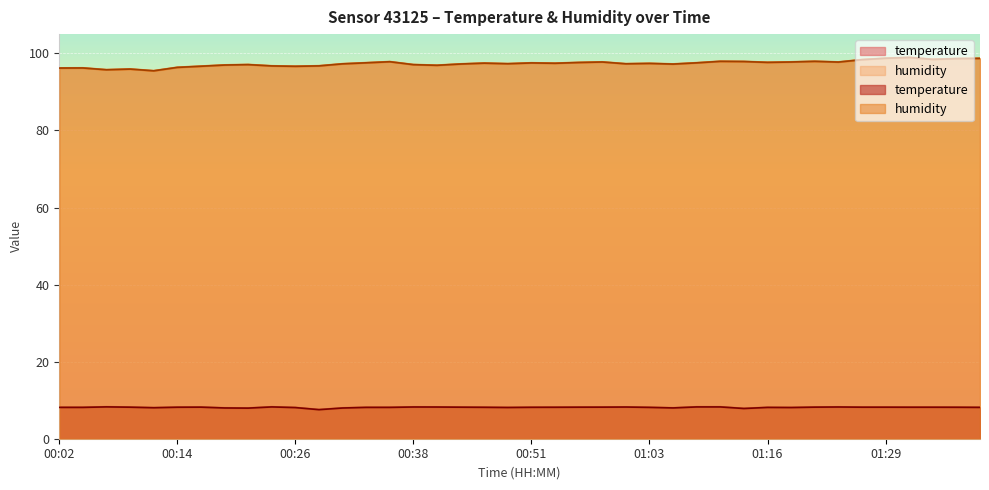

Count the number of data series in this chart.

2